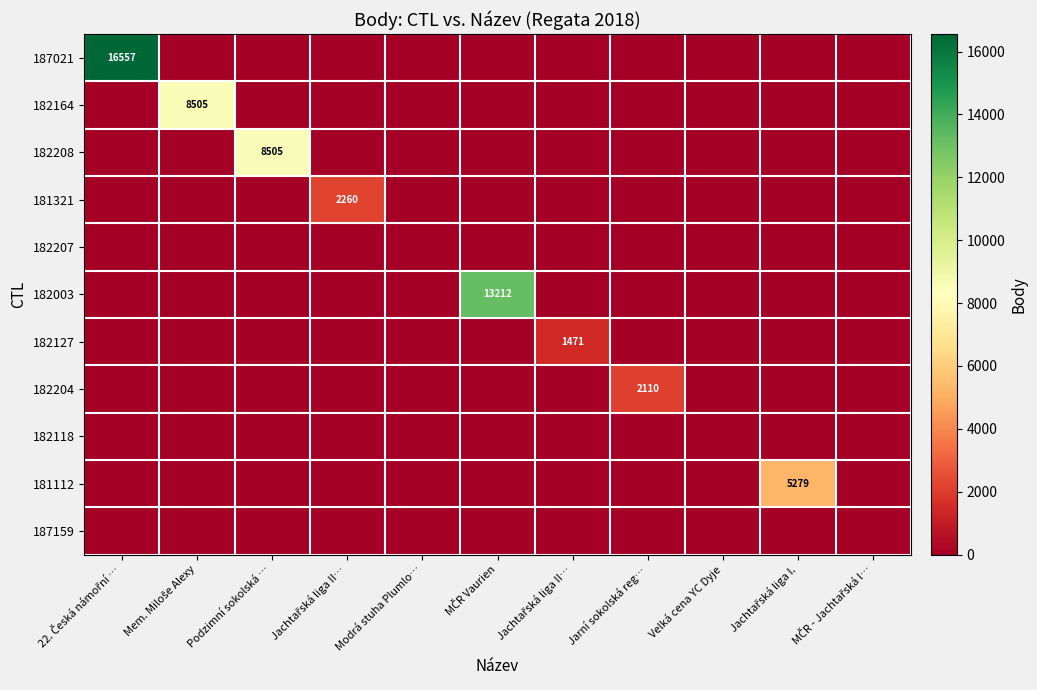

At MČR - Jachtařská l…, list the series in order from smallest to largest.

187021, 182164, 182208, 181321, 182207, 182003, 182127, 182204, 182118, 181112, 187159